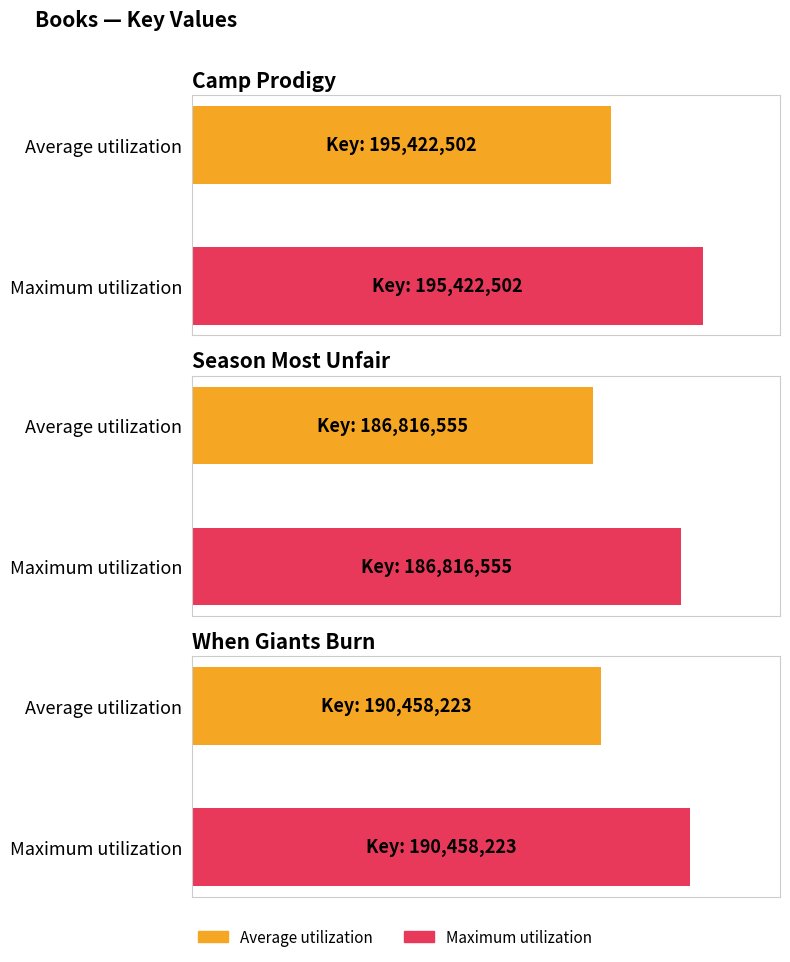

What is the change in value from Camp Prodigy to Season Most Unfair?

-8605947